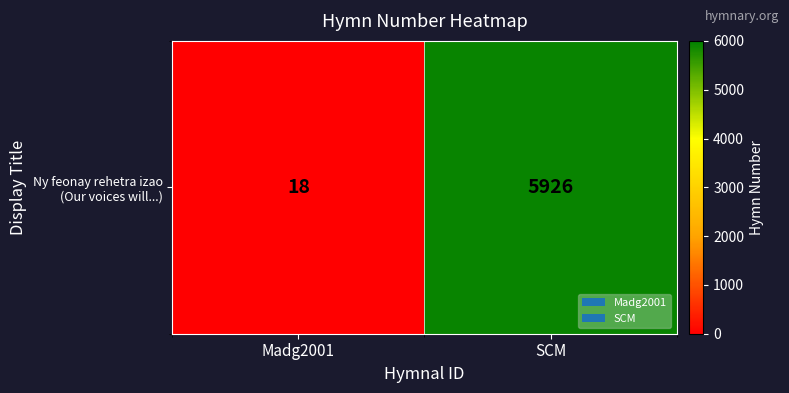

What is the smallest value displayed?

18